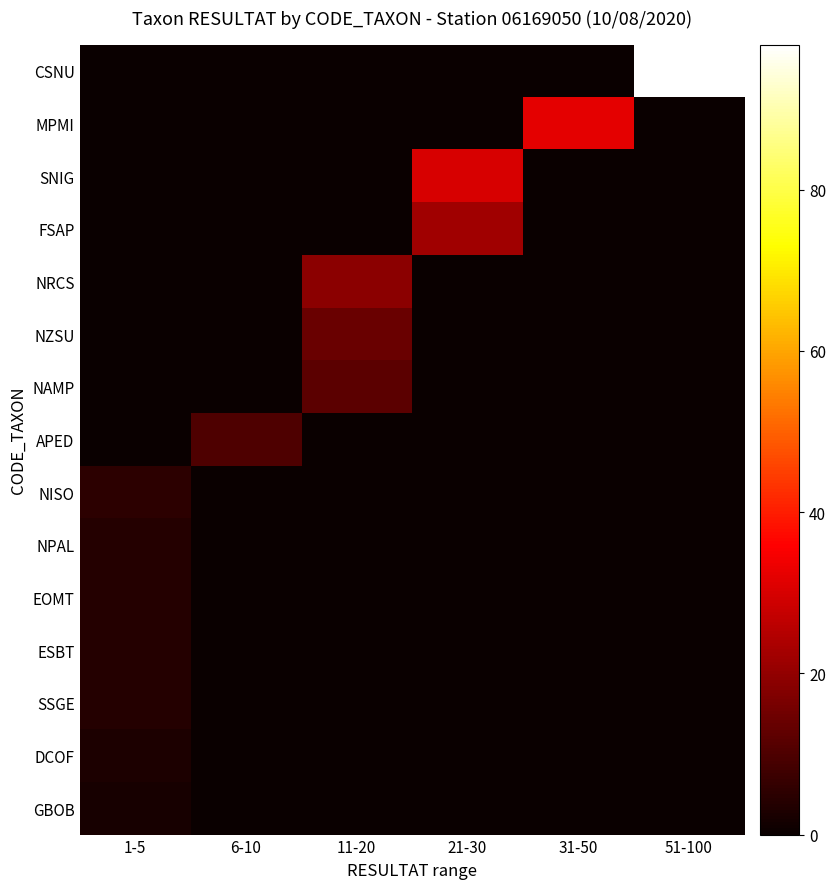

How many series are shown in this chart?

15